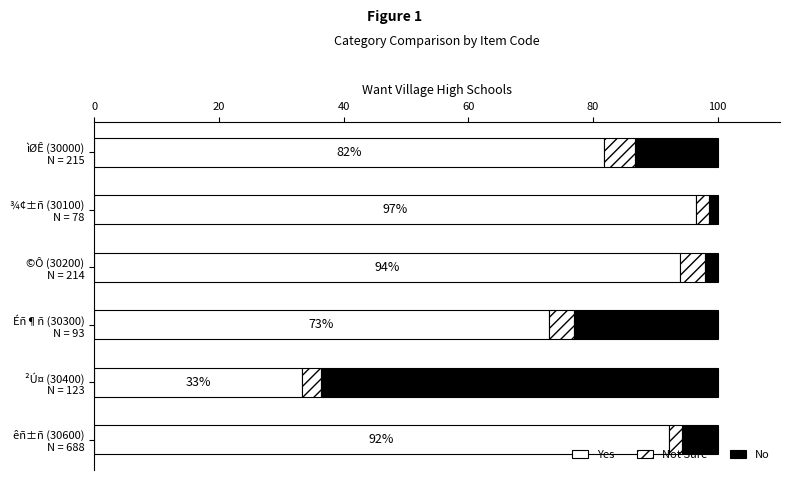

How many values in the Yes series exceed 92?

3